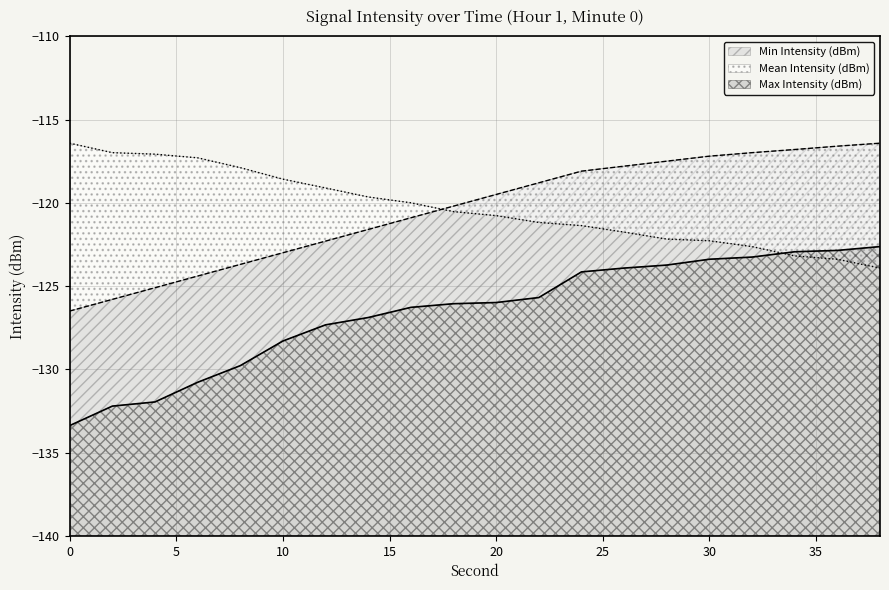

At which category is the sum across all series the highest?

36